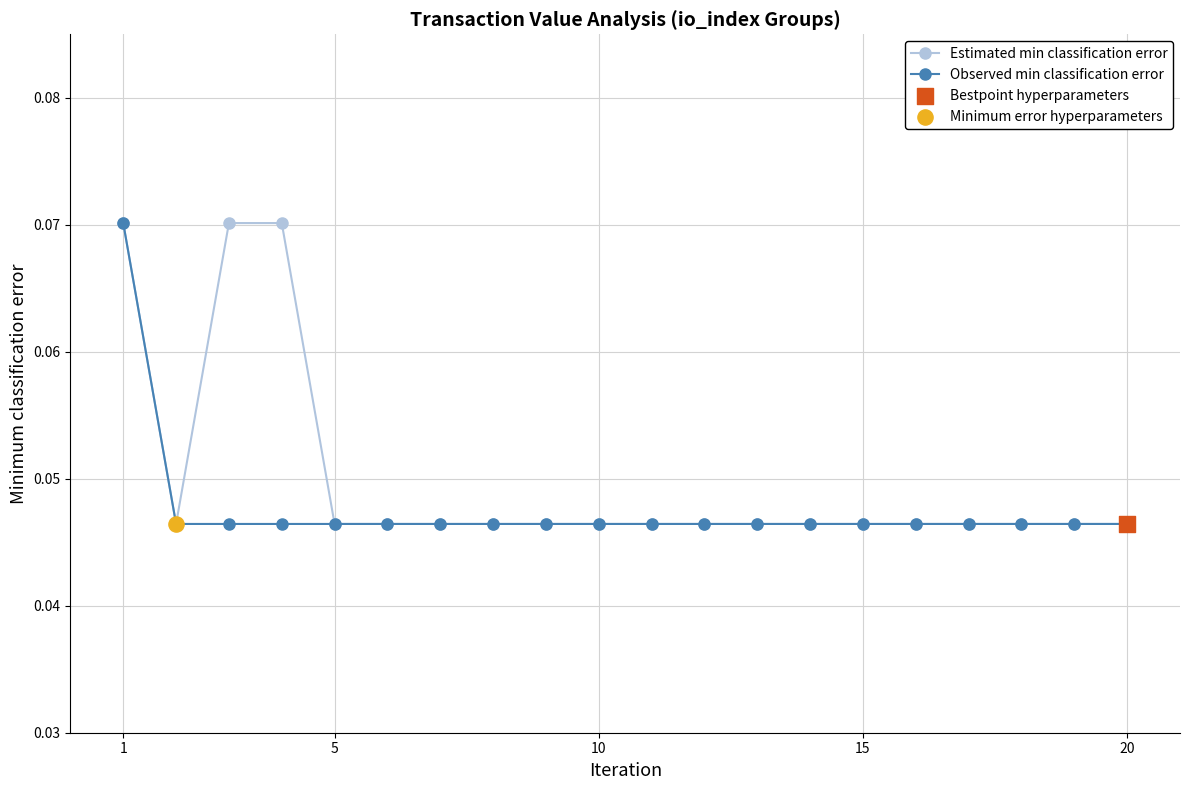

Count the Estimated min classification error values in the range 0 to 1.

20